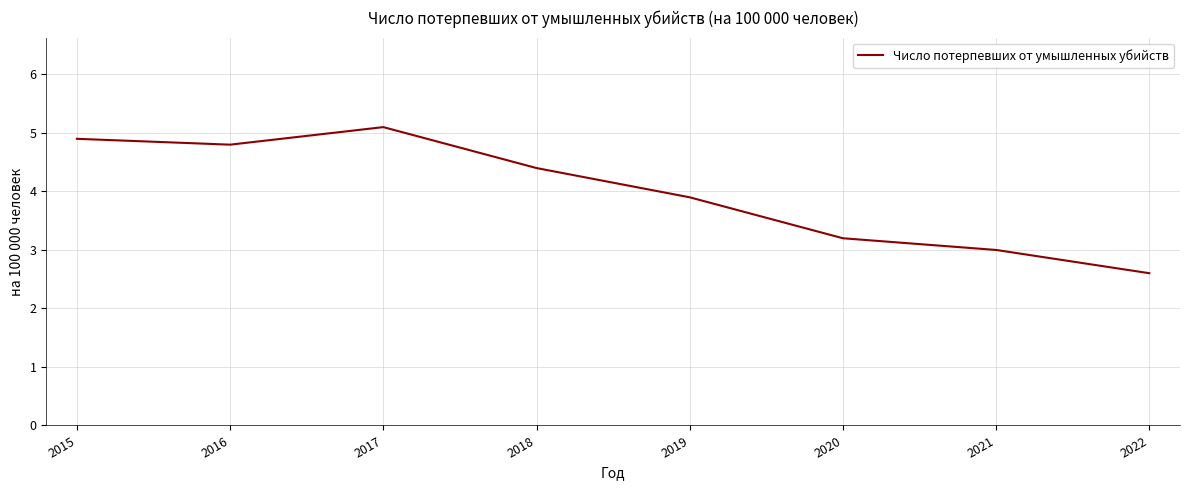

At which category does the chart reach its minimum across all series?

2022